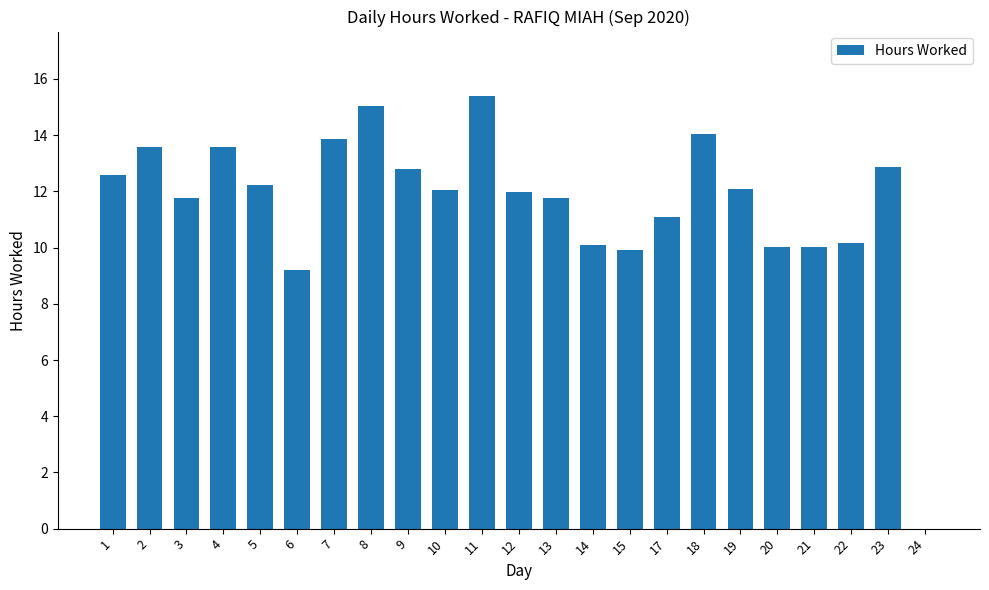

True or false: the data shows 21.4 at 2.

False